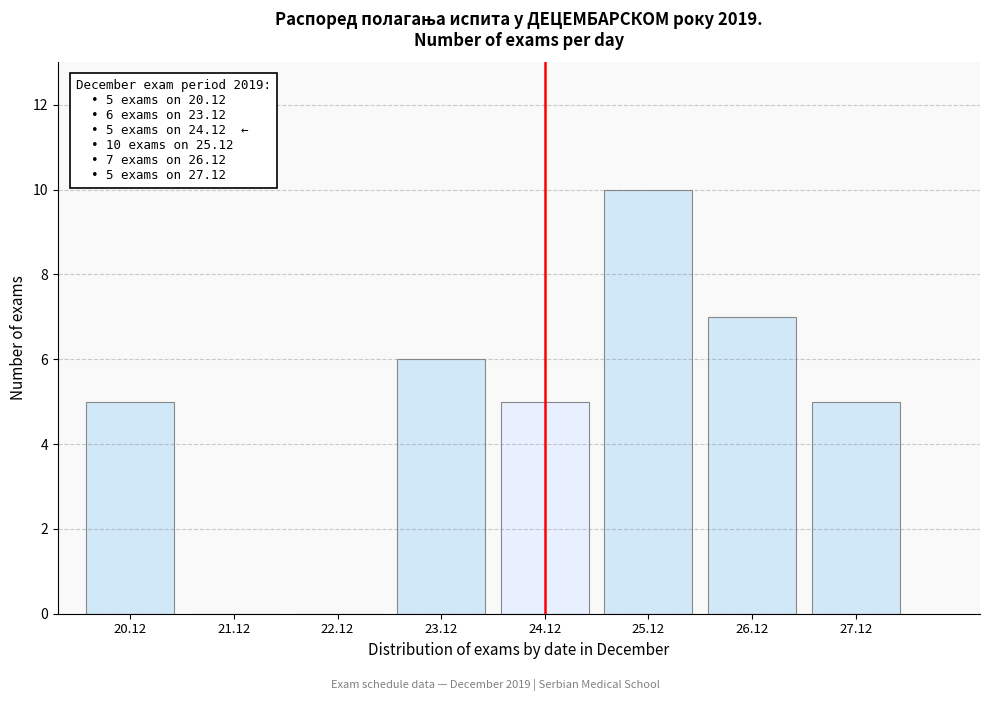

Reading right to left, extract all data points from this chart.

27.12=5	26.12=7	25.12=10	24.12=5	23.12=6	22.12=0	21.12=0	20.12=5